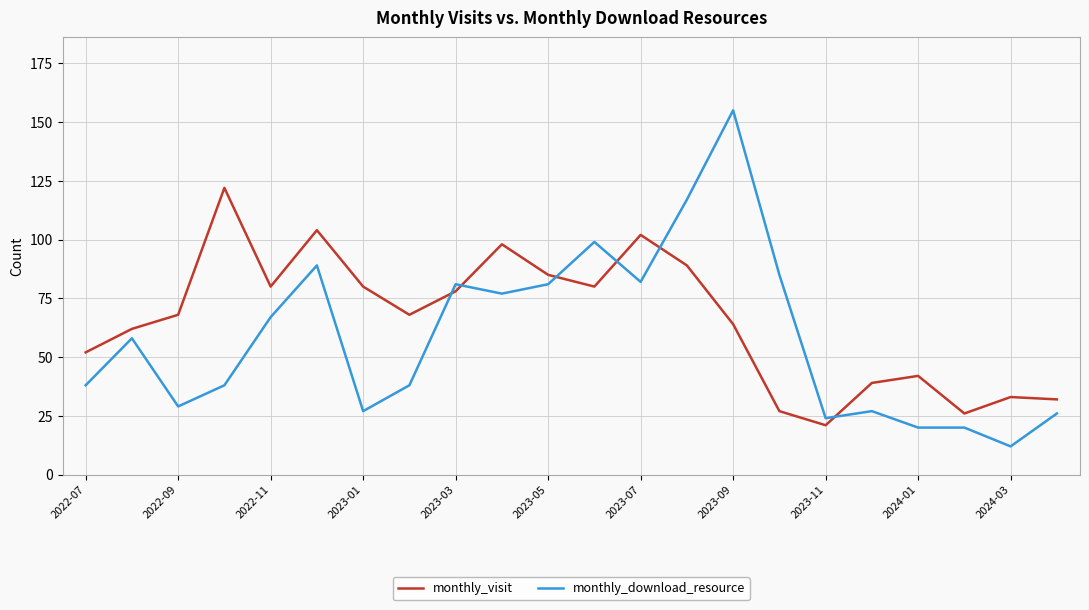

At how many categories does at least one series exceed 113?

3